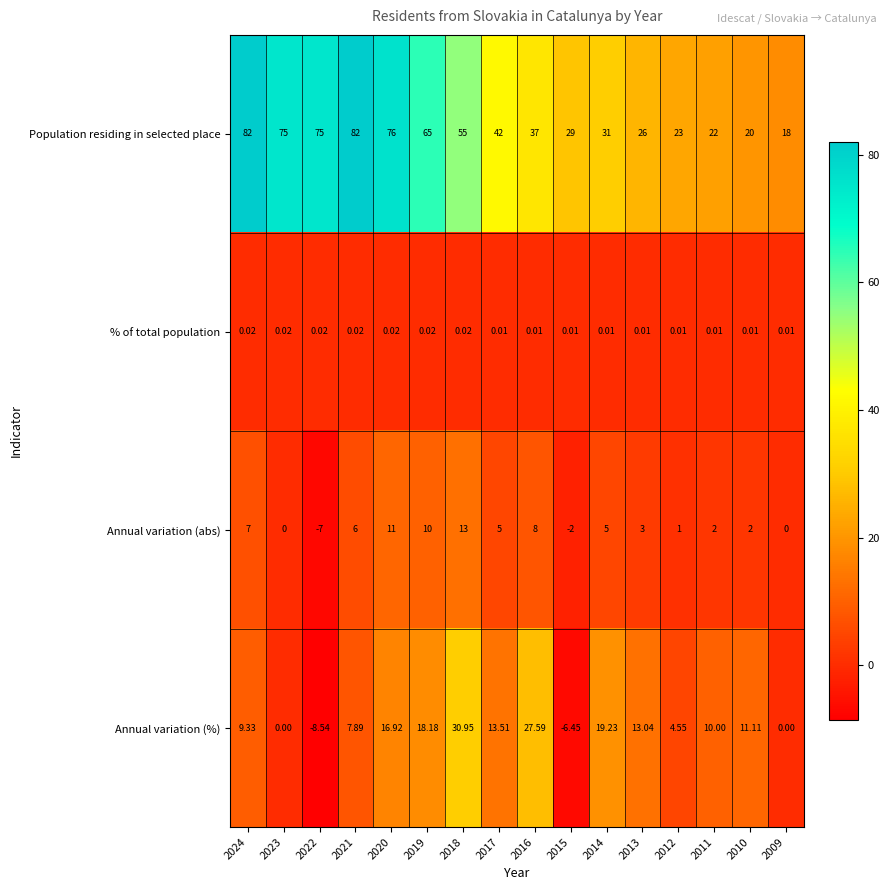

How many categories are shown in the chart?

16